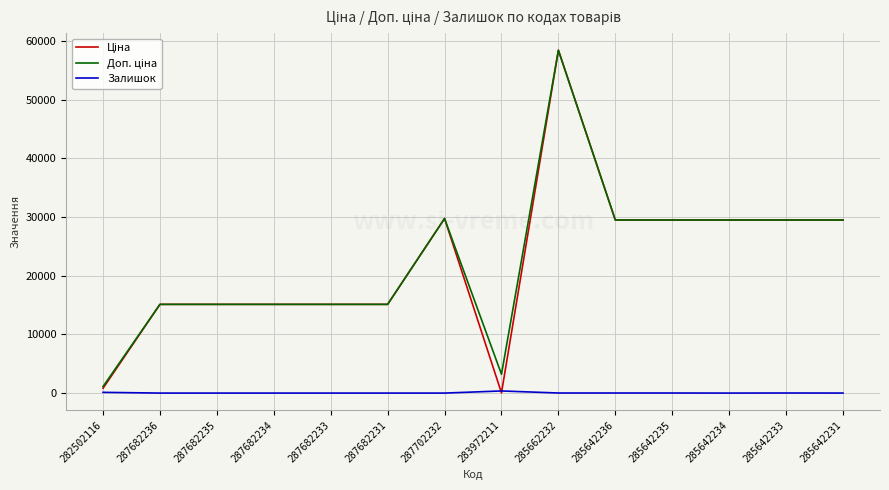

At how many categories does at least one series exceed 41961?

1